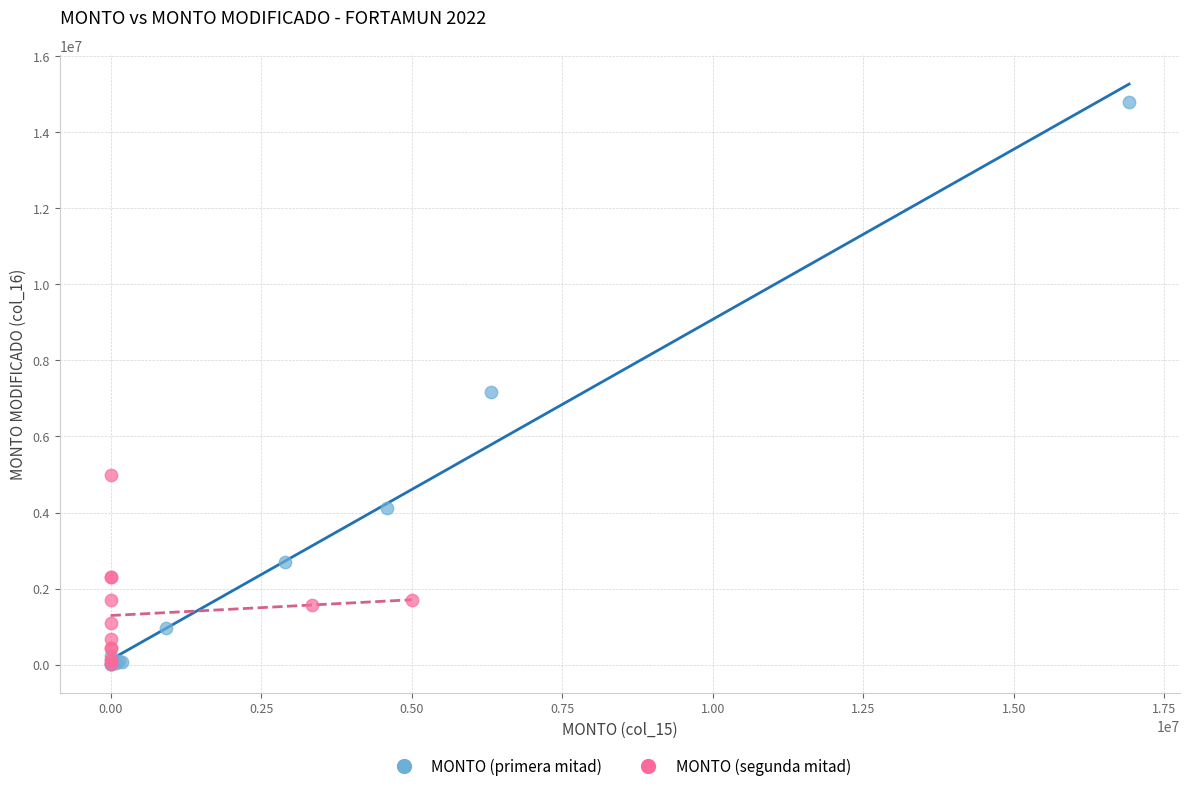

Which series has the widest spread of Y values?

MONTO (primera mitad)